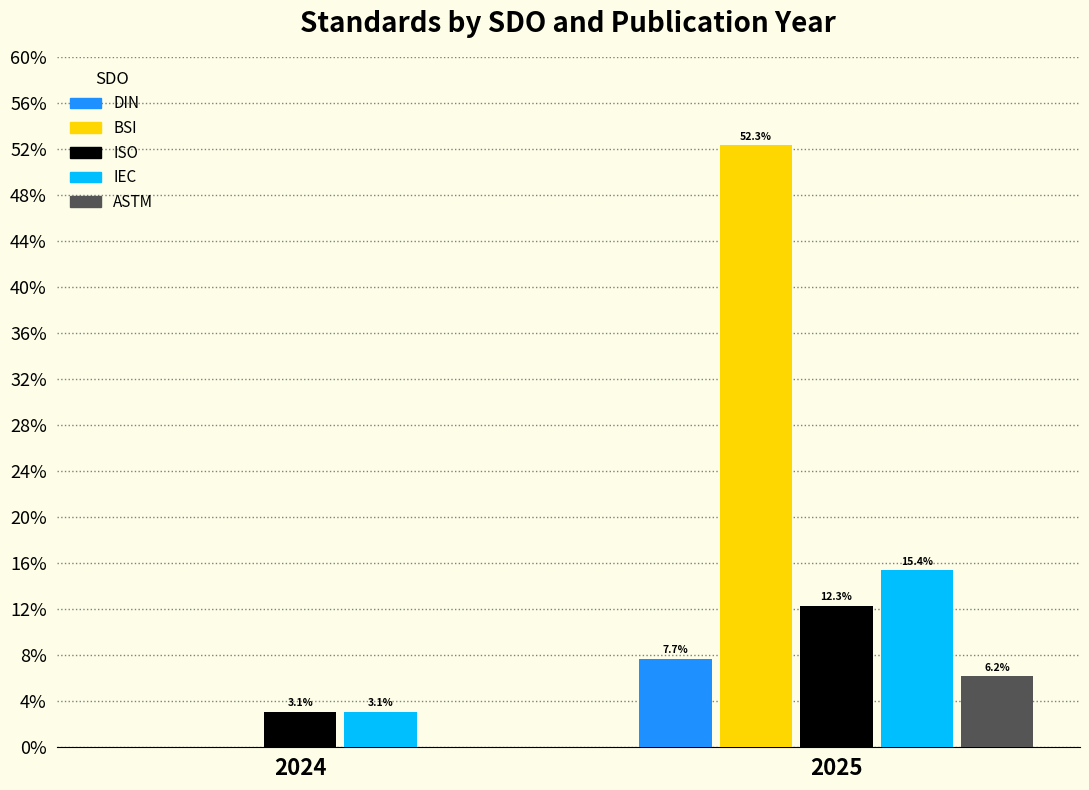

Reading left to right, transcribe all the data shown in this chart.

DIN: 2024=0.0	2025=7.7
BSI: 2024=0.0	2025=52.3
ISO: 2024=3.1	2025=12.3
IEC: 2024=3.1	2025=15.4
ASTM: 2024=0.0	2025=6.2